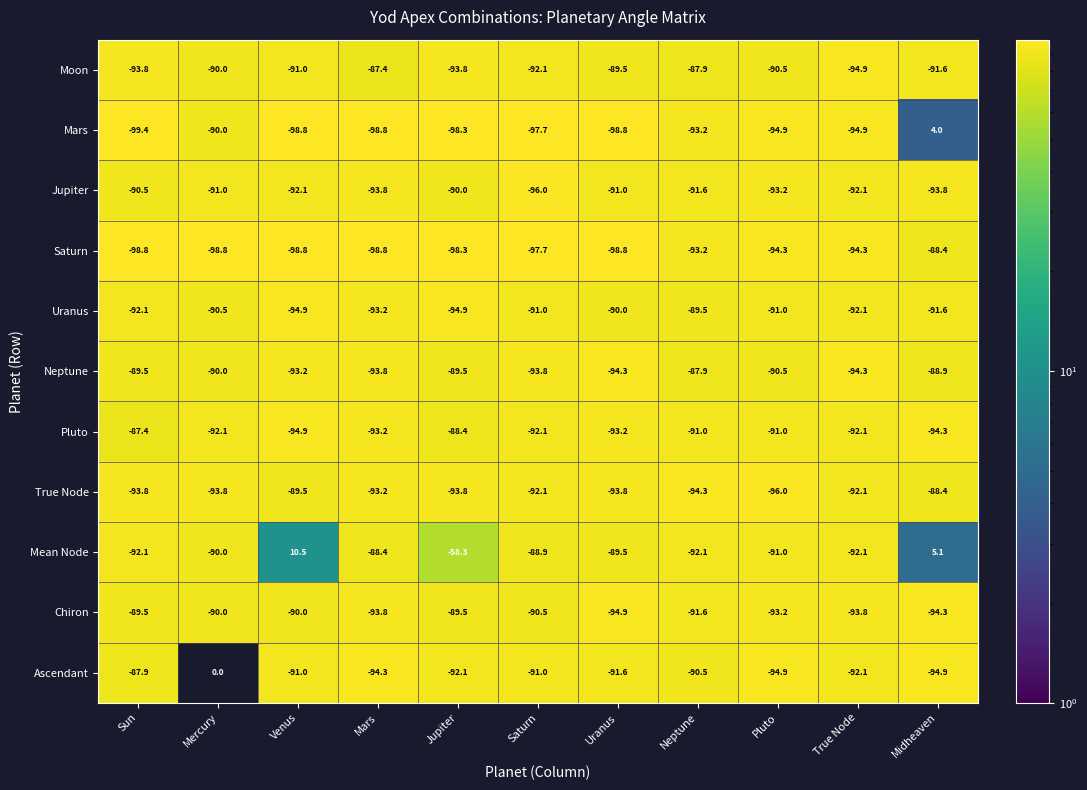

What is the total value across all series at Mercury?

-916.2